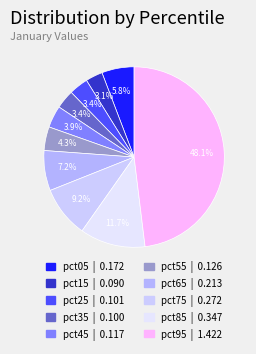

To the nearest percent, what is the combined percentage of pct85 and pct65?

19%